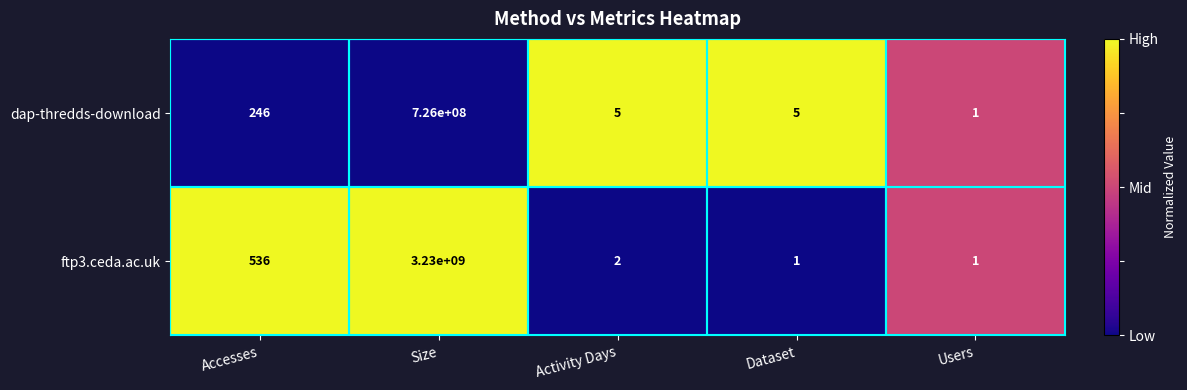

What is the highest value of the dap-thredds-download series?

726000000